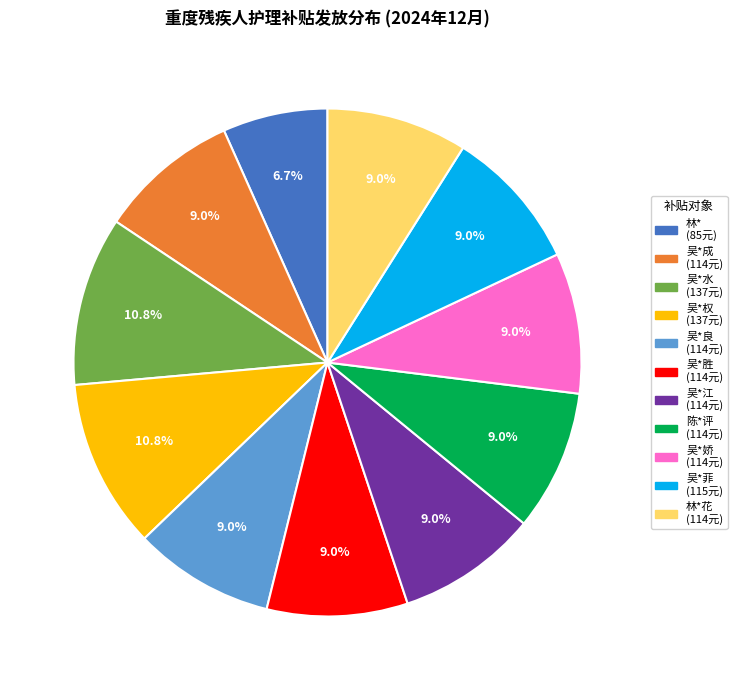

Approximately how many times larger is the value at 吴*娇 (114元) compared to 吴*菲 (115元)?

1.0